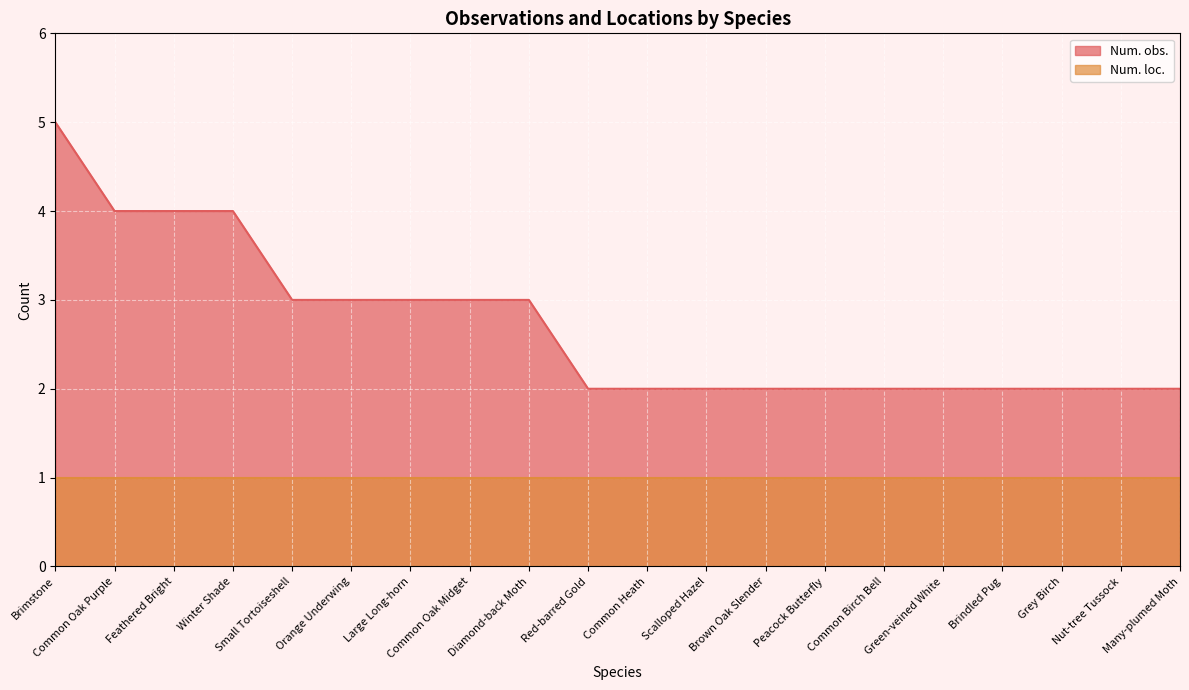

What is the sum of all values?

54